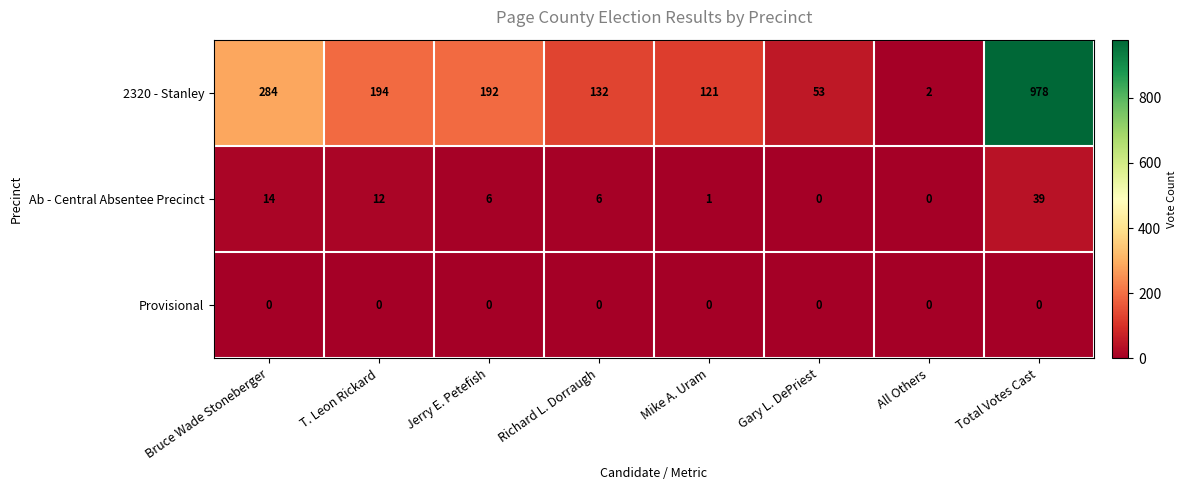

True or false: 2320 - Stanley has a value of 284 at Bruce Wade Stoneberger.

True